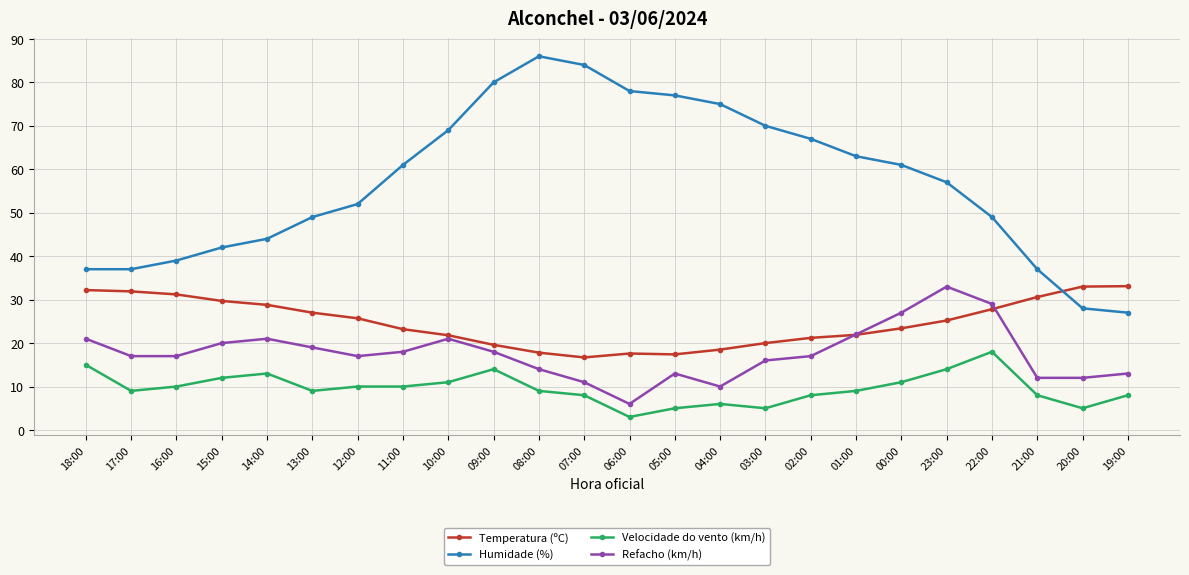

What is the label of the 24th point from the left?

19:00